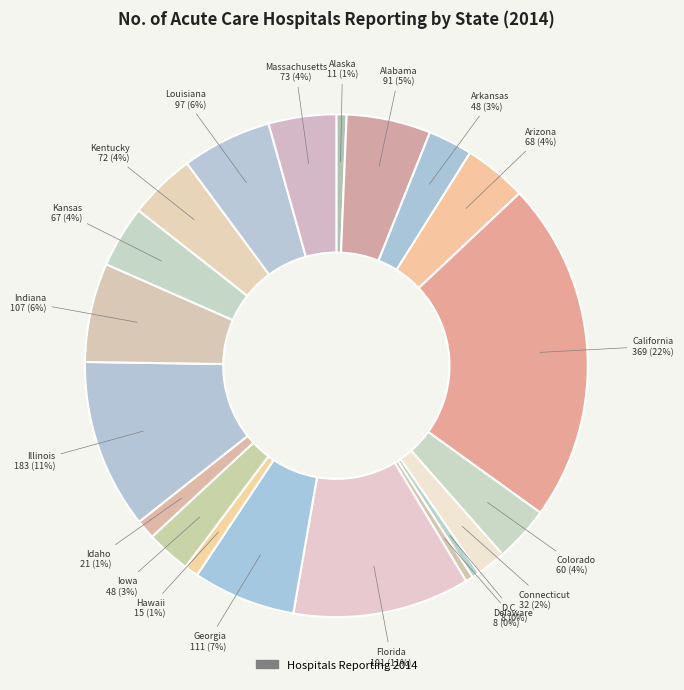

Count the number of slices in the pie.

20